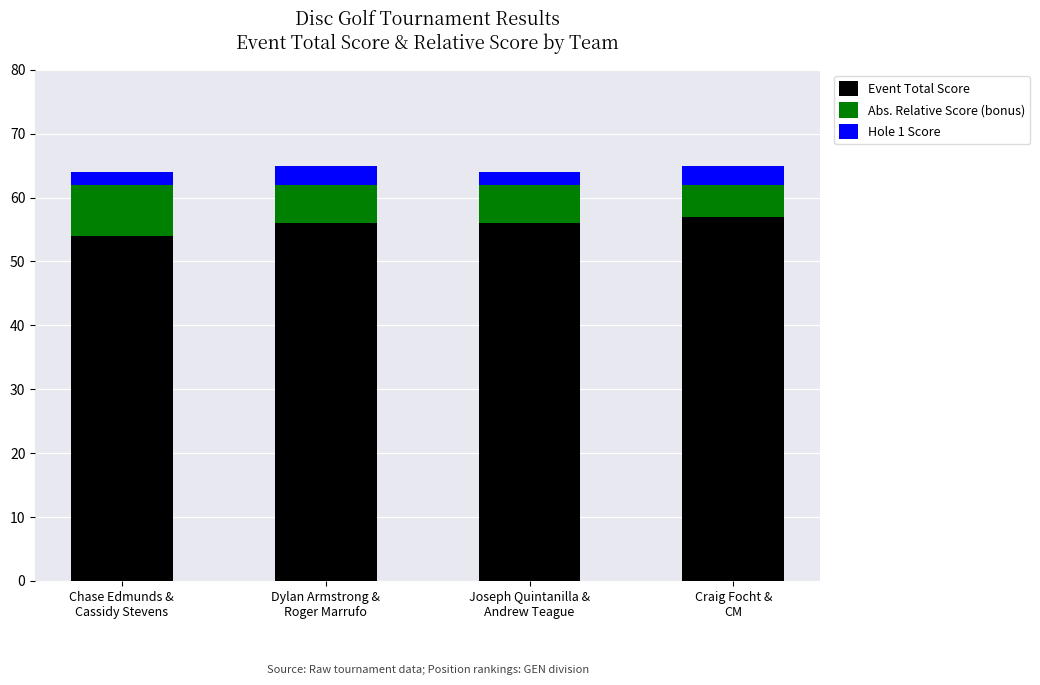

What is the maximum value for Event Total Score?

57